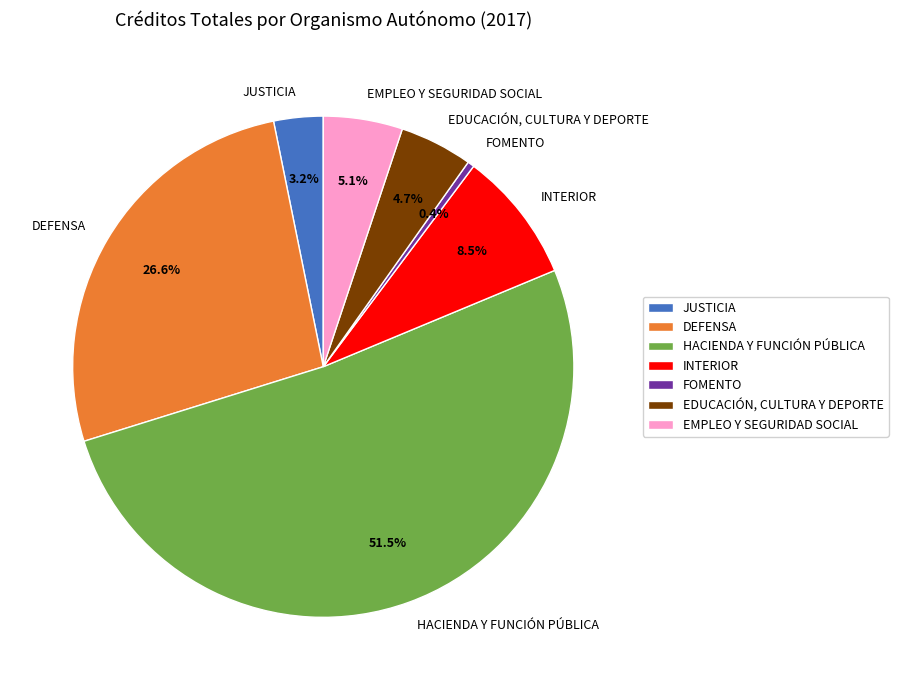

Is the sum of DEFENSA and EMPLEO Y SEGURIDAD SOCIAL greater than half?

No